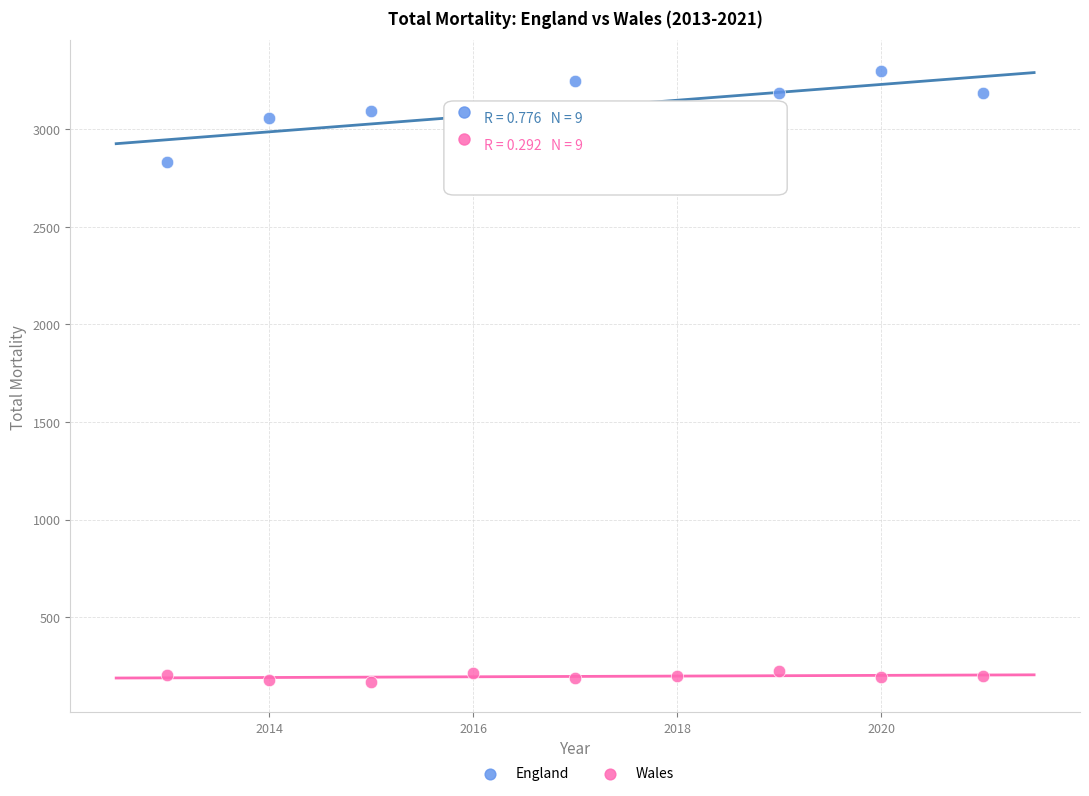

Which series contains the highest Y value?

England